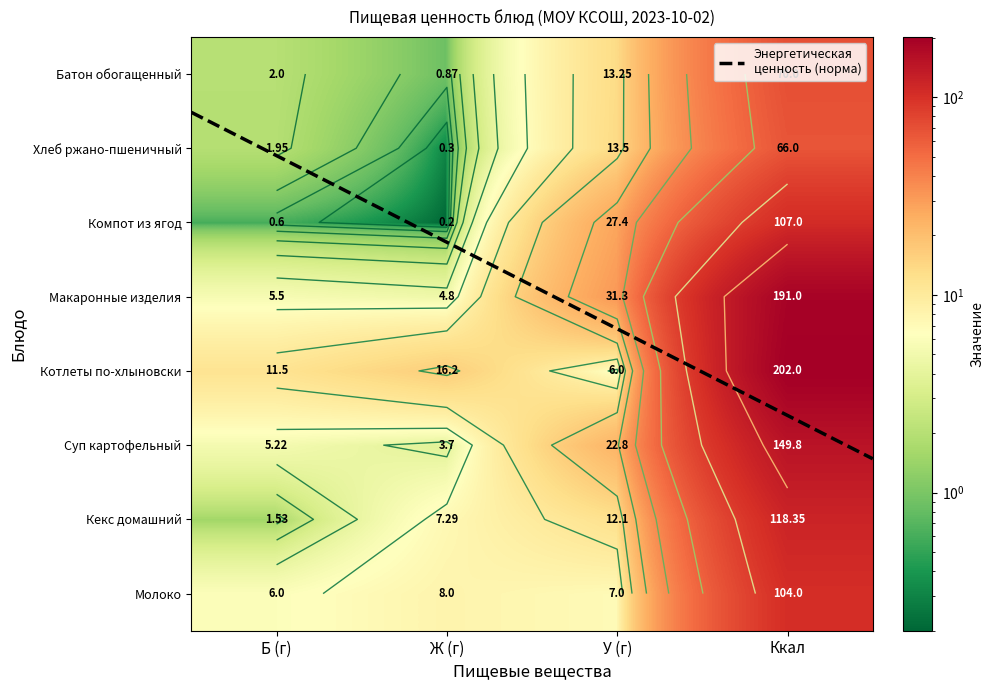

Which category has the highest value across all series?

Ккал